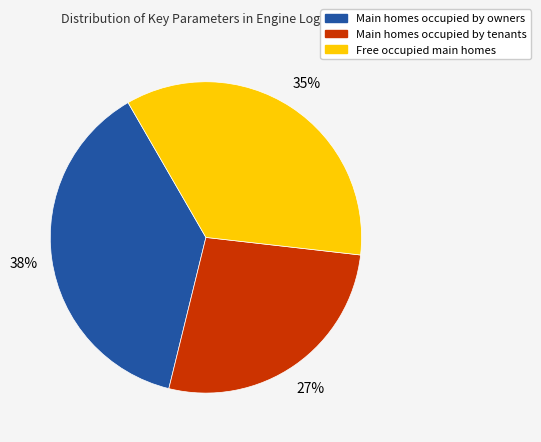

Does any single category account for the majority?

No